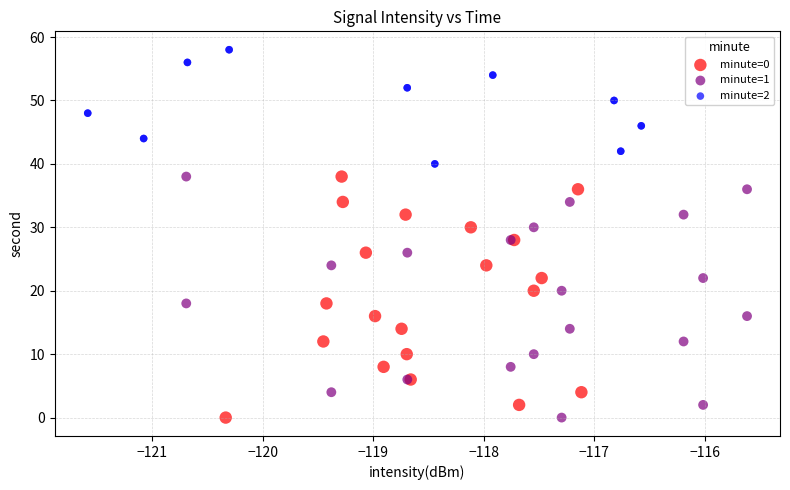

Which series reaches the maximum Y coordinate?

minute=2